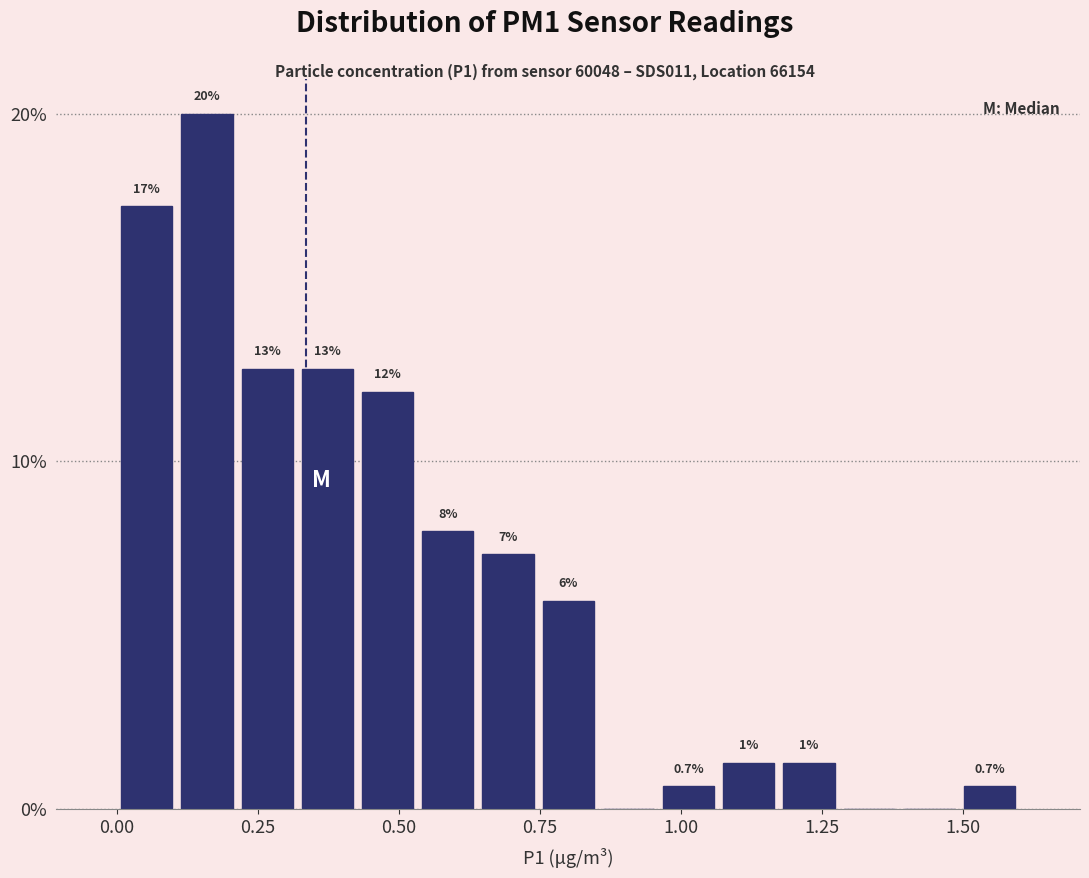

Around what value on the x-axis is the tallest bar? Give the approximate position of its centre, as read against the axis.

0.15